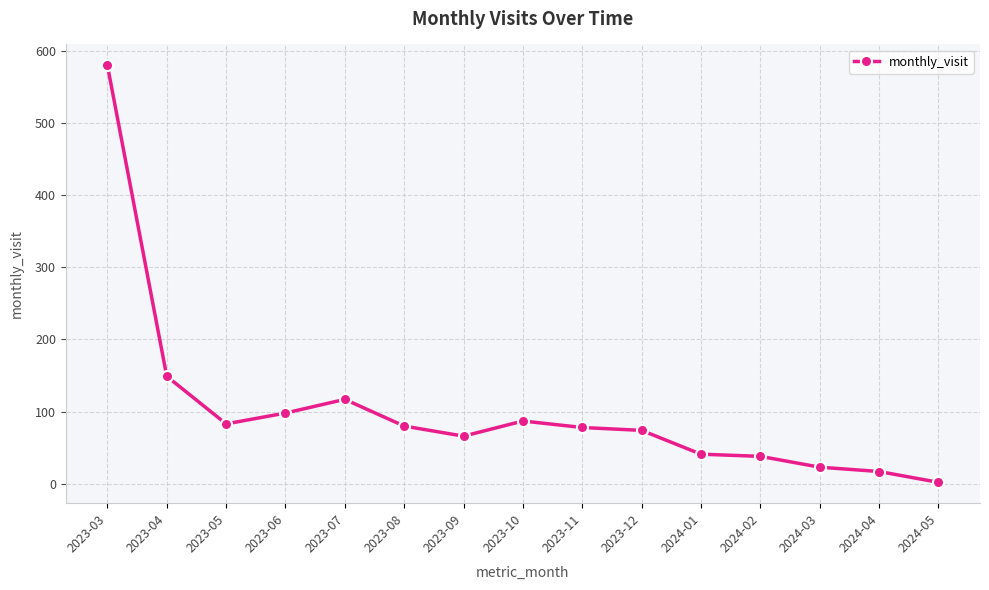

Approximately how many times larger is the value at 2023-11 compared to 2023-12?

1.1